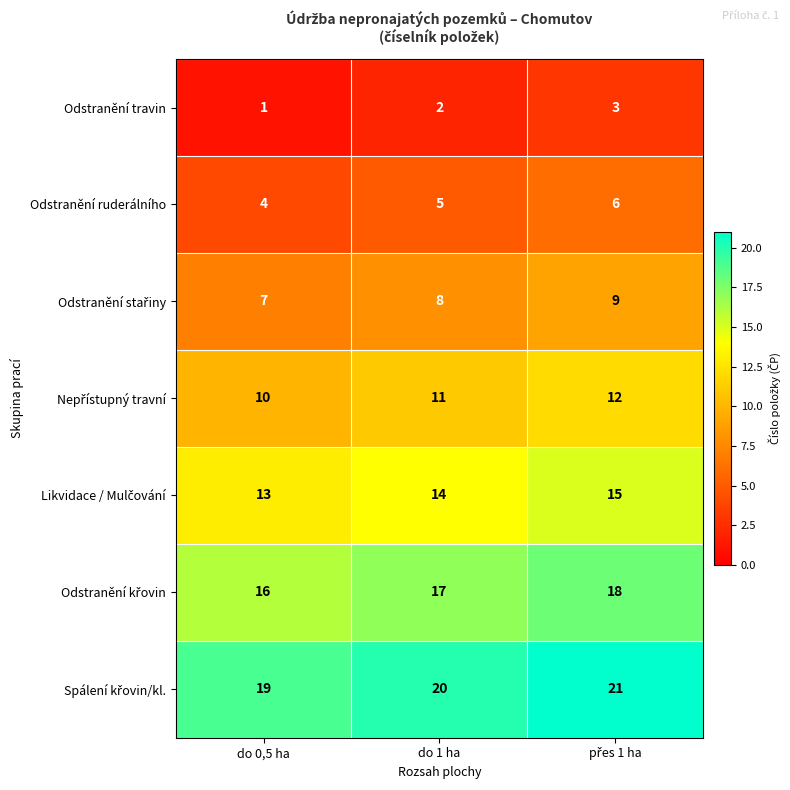

True or false: Odstranění travin has a value of 3 at do 1 ha.

False